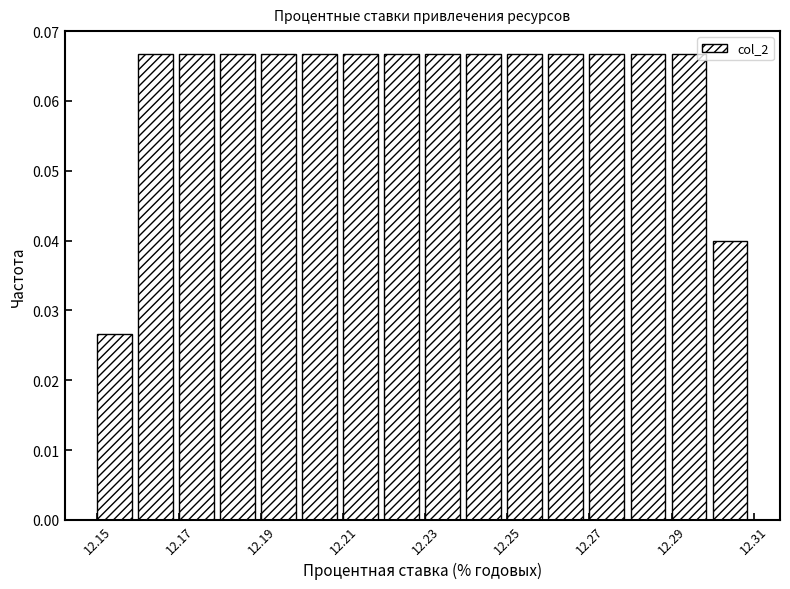

How tall is the bar that spans 12.19 to 12.20 on the x-axis? The values are not printed on the chart, so give them approximately, as read against the axis.

0.067